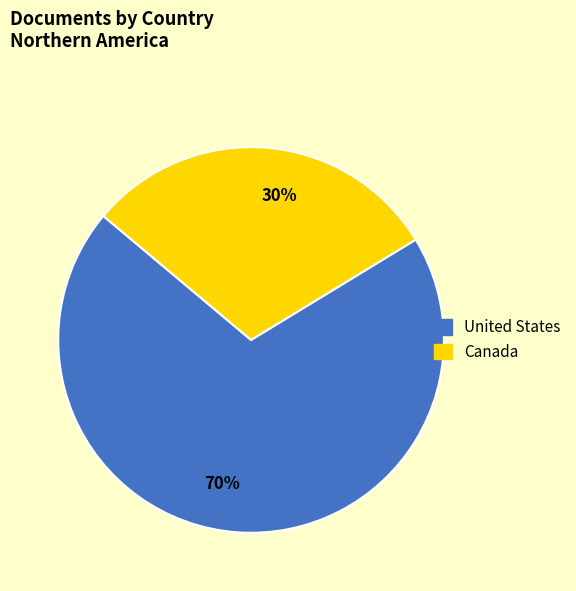

What is the smallest slice in the pie chart?

Canada